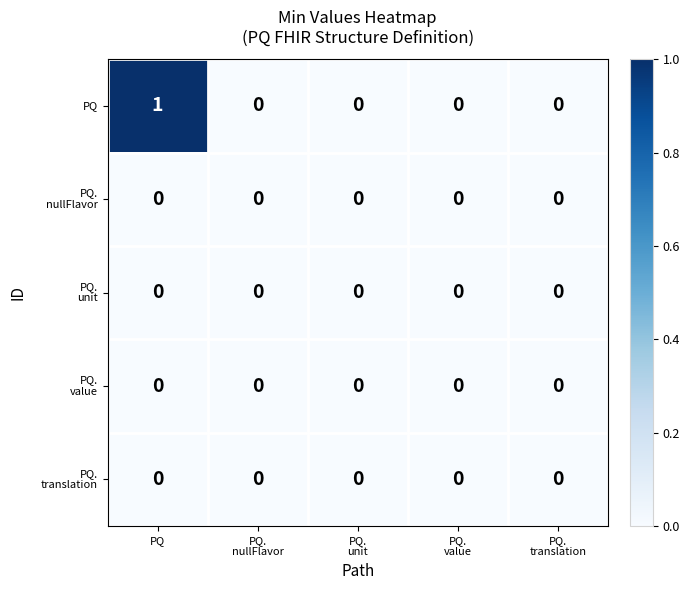

Which series has the largest total across all categories?

PQ